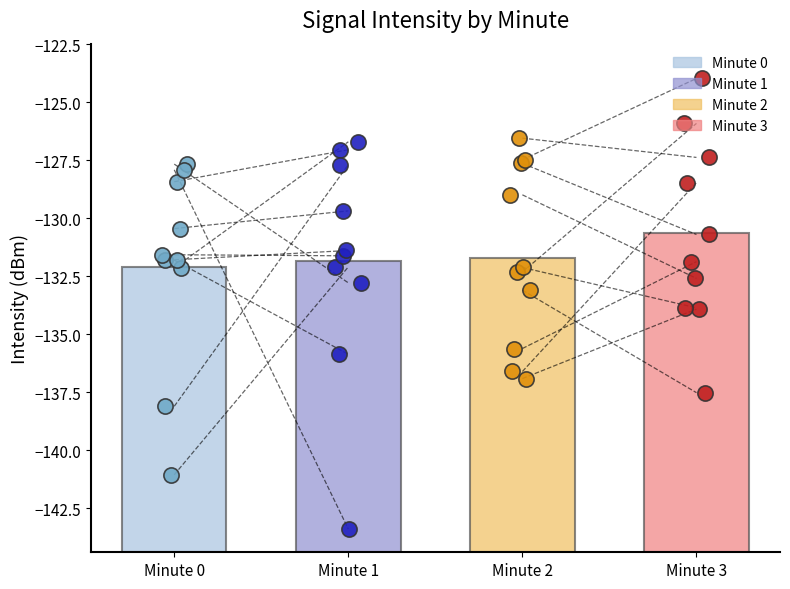

Which series has the widest spread of Y values?

minute_1